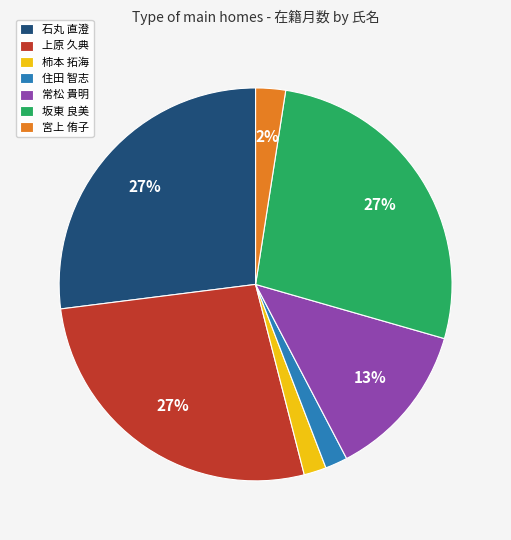

What percentage is the 宮上 侑子 slice, to the nearest percent?

2%